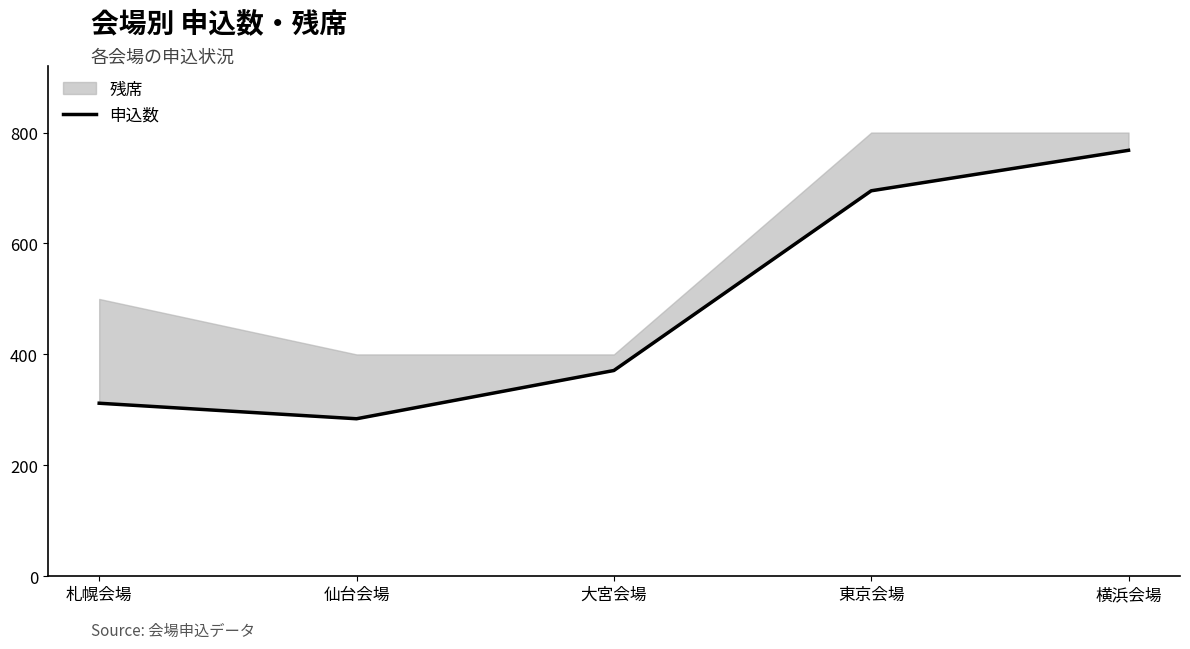

List the labels in order of value, smallest first.

仙台会場, 札幌会場, 大宮会場, 東京会場, 横浜会場